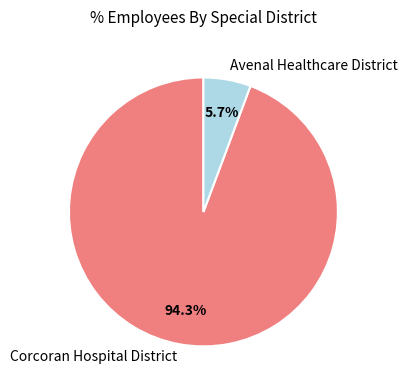

Is Avenal Healthcare District the majority of the pie?

No